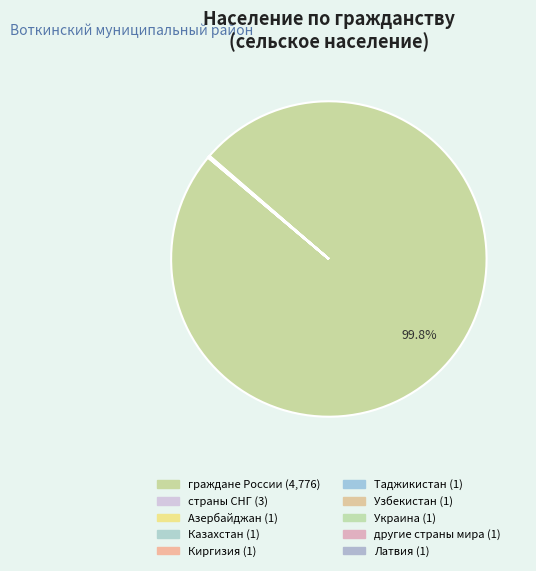

Do Латвия and Таджикистан together represent more than half of the pie?

No